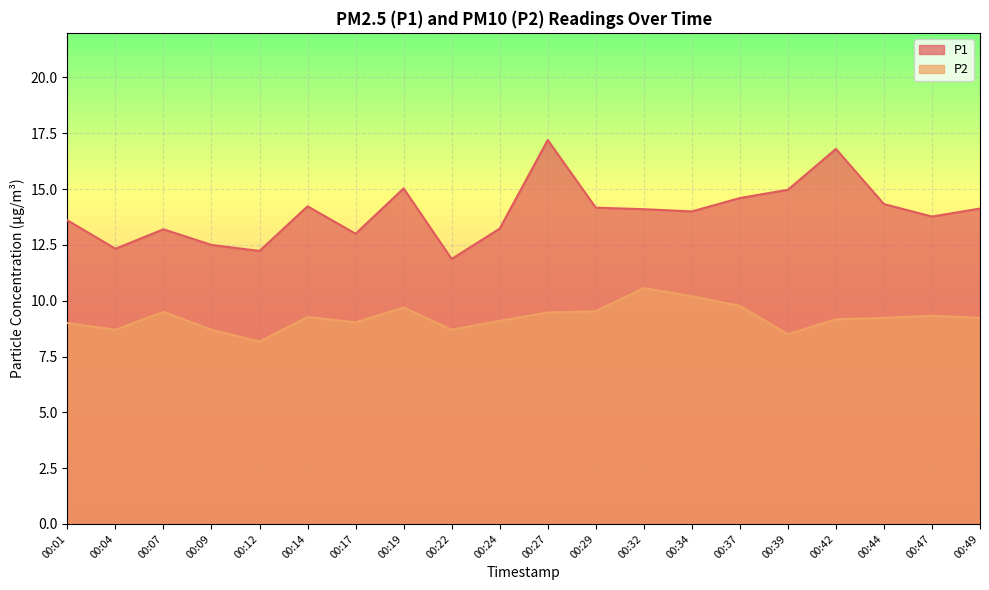

Rank the series by their maximum value, from lowest to highest.

P2, P1